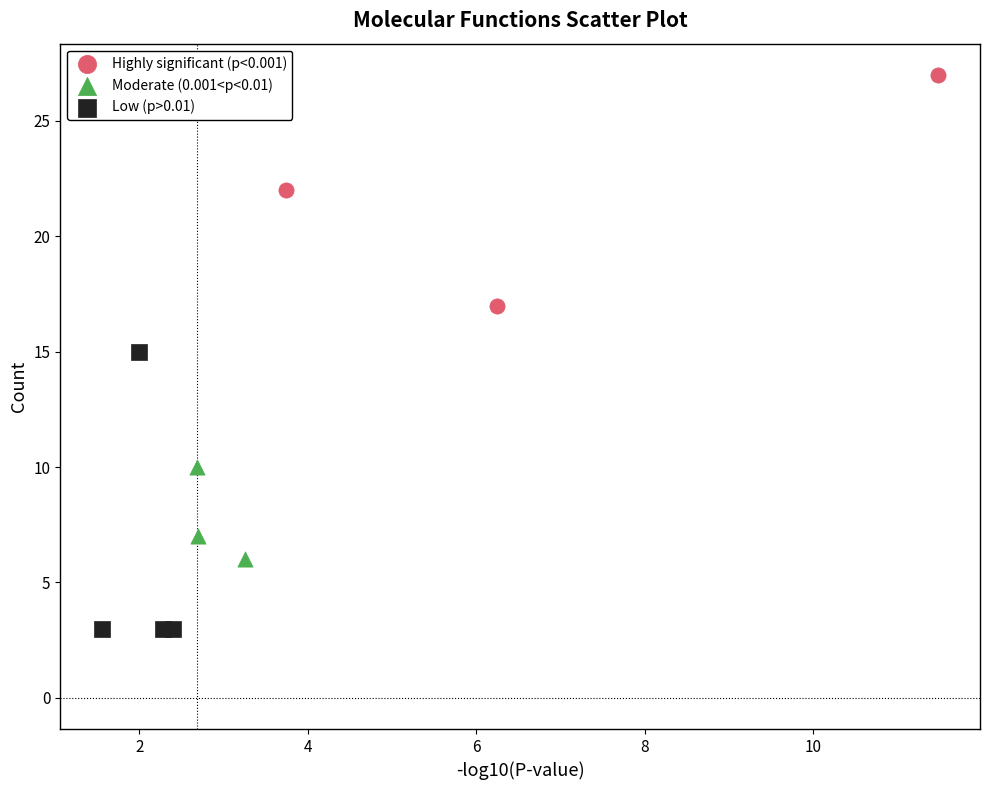

Which series has the largest Y range (max minus min)?

Low (p>0.01)